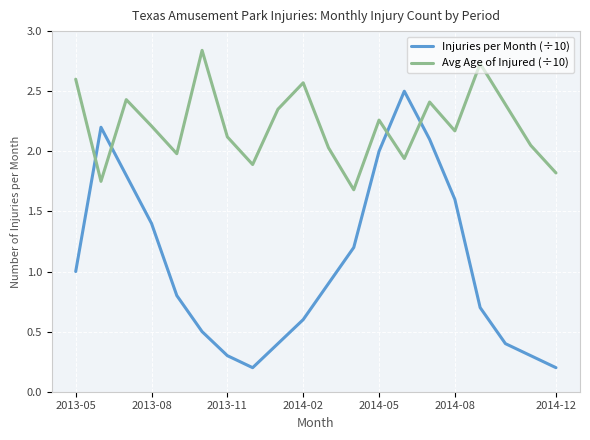

Does the chart have visible grid lines?

Yes